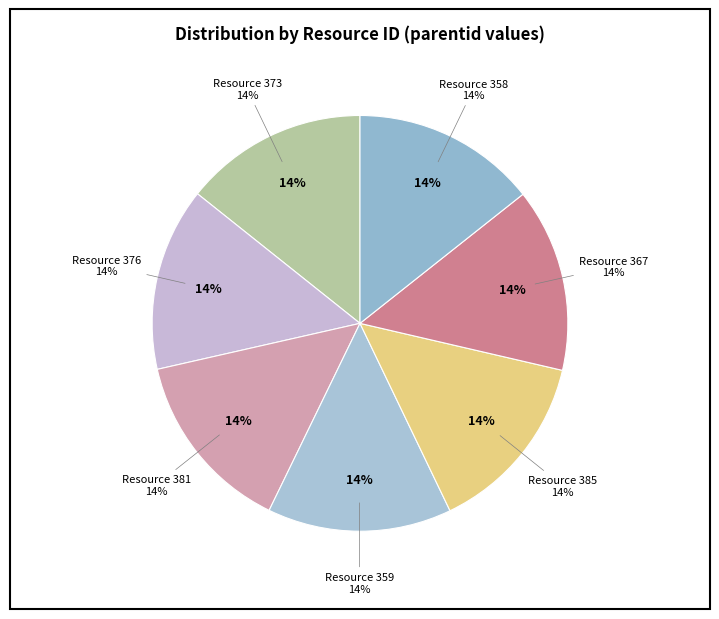

Is 381 the majority of the pie?

No